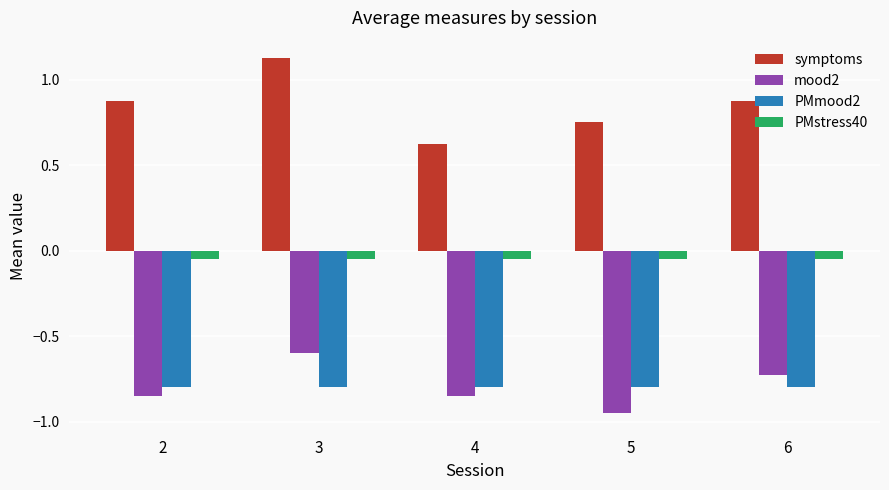

What are all the series names shown in the legend?

symptoms, mood2, PMmood2, PMstress40